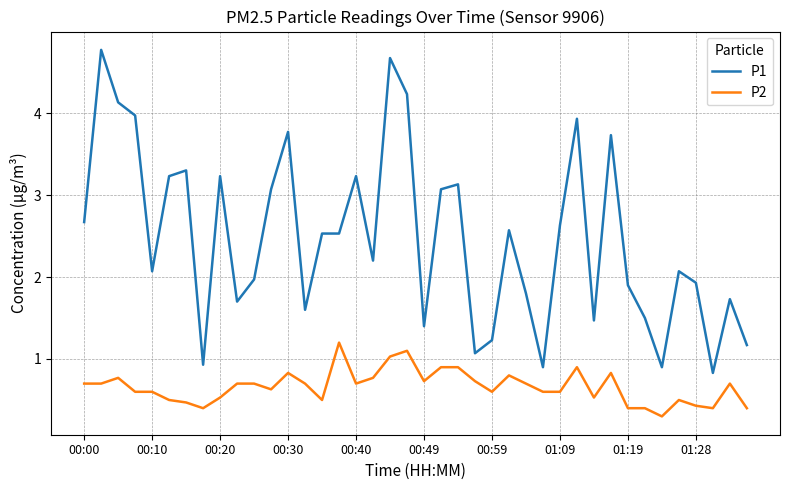

What is the highest value of the P2 series?

1.2